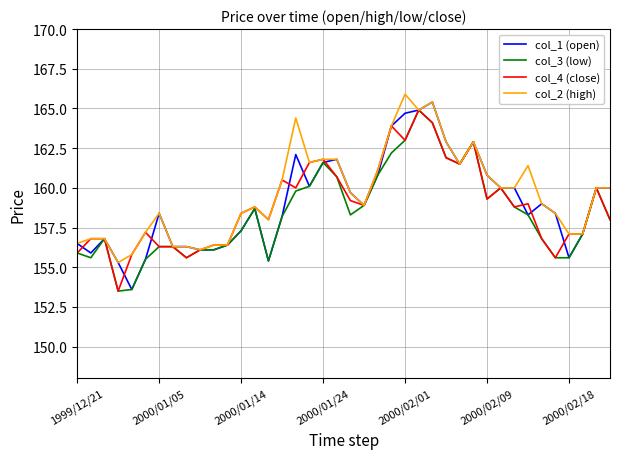

What is the maximum value for col_4 (close)?

164.9